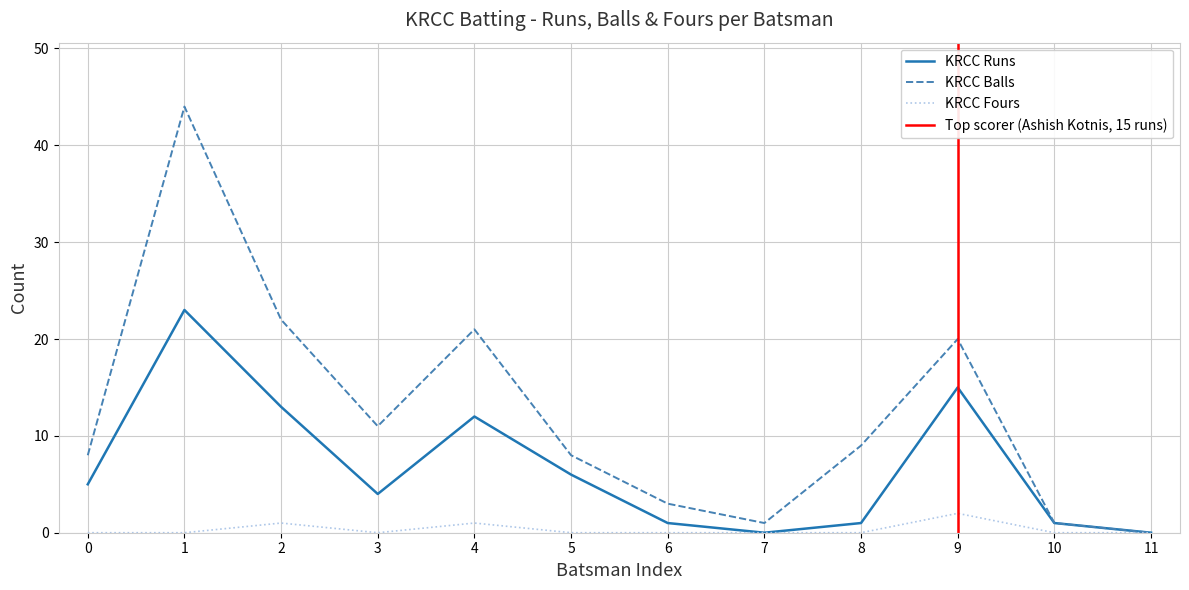

Reading right to left, what are all the values shown in this chart?

KRCC Runs: 0	1	15	1	0	1	6	12	4	13	23	5
KRCC Balls: 0	1	20	9	1	3	8	21	11	22	44	8
KRCC Fours: 0	0	2	0	0	0	0	1	0	1	0	0